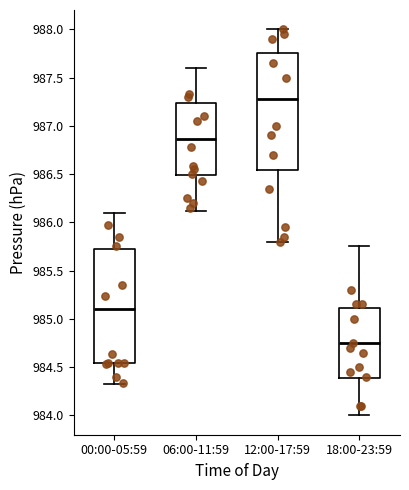

Which box has the lowest median line?

18:00-23:59